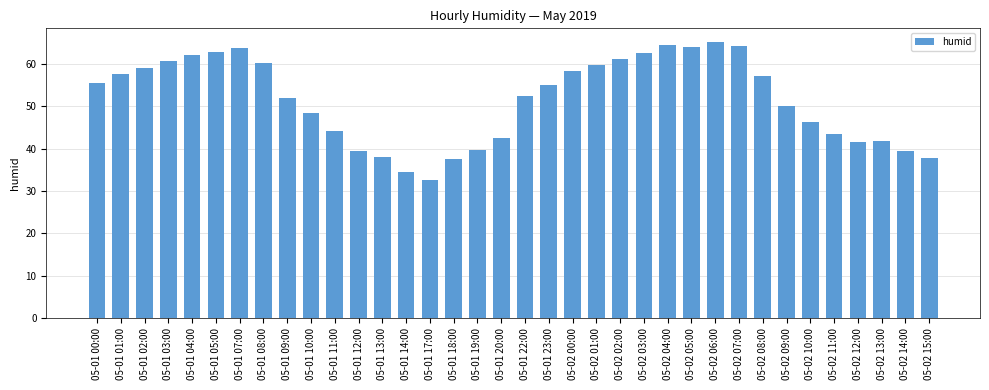

What is the sum of all values?

1856.6